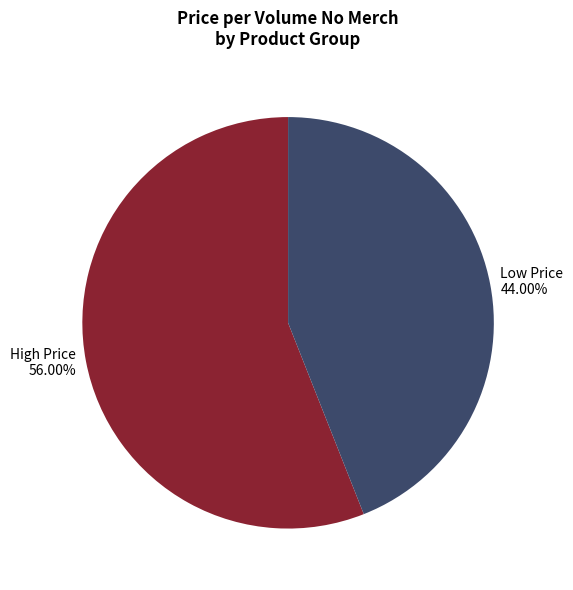

Is the sum of High Price 56.00% and Low Price 44.00% greater than half?

Yes